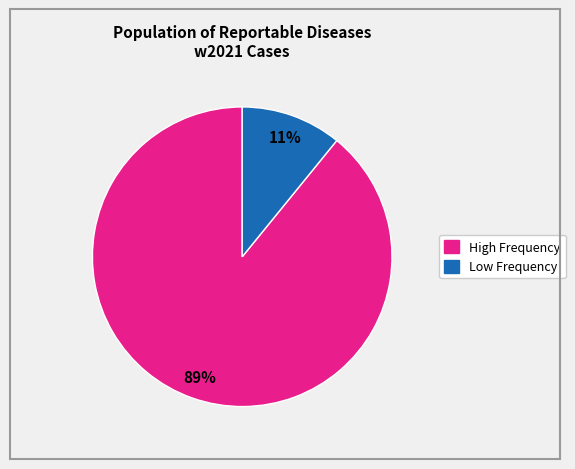

How many slices are in this pie chart?

2